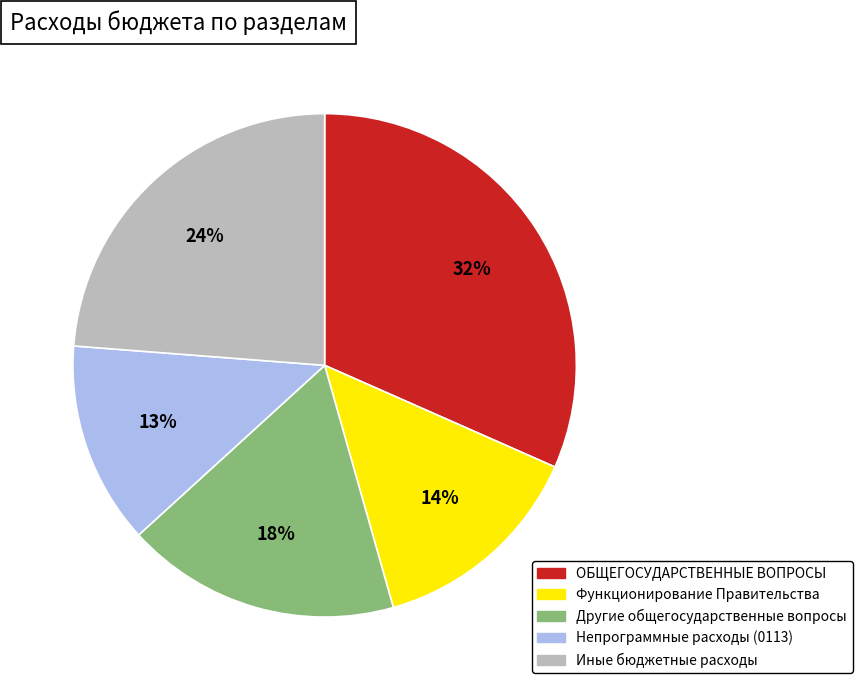

To the nearest percent, what is the difference between the largest and smallest slice percentages?

19%